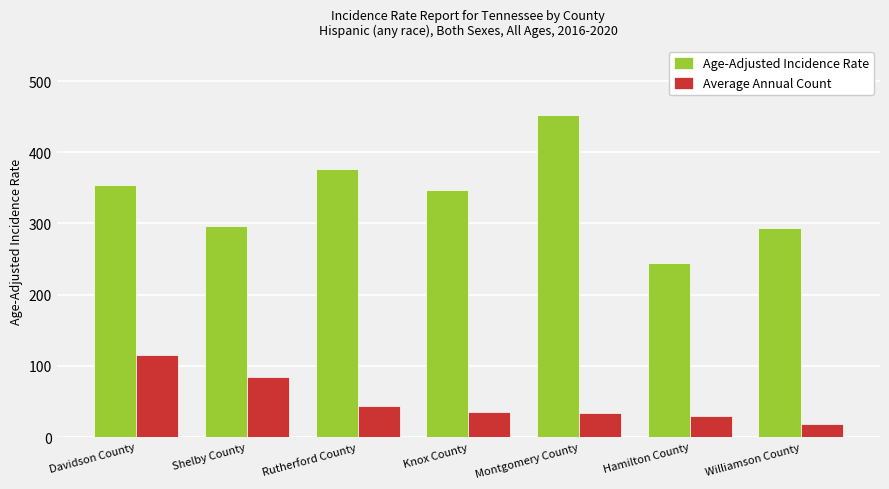

How many groups of bars are there?

7